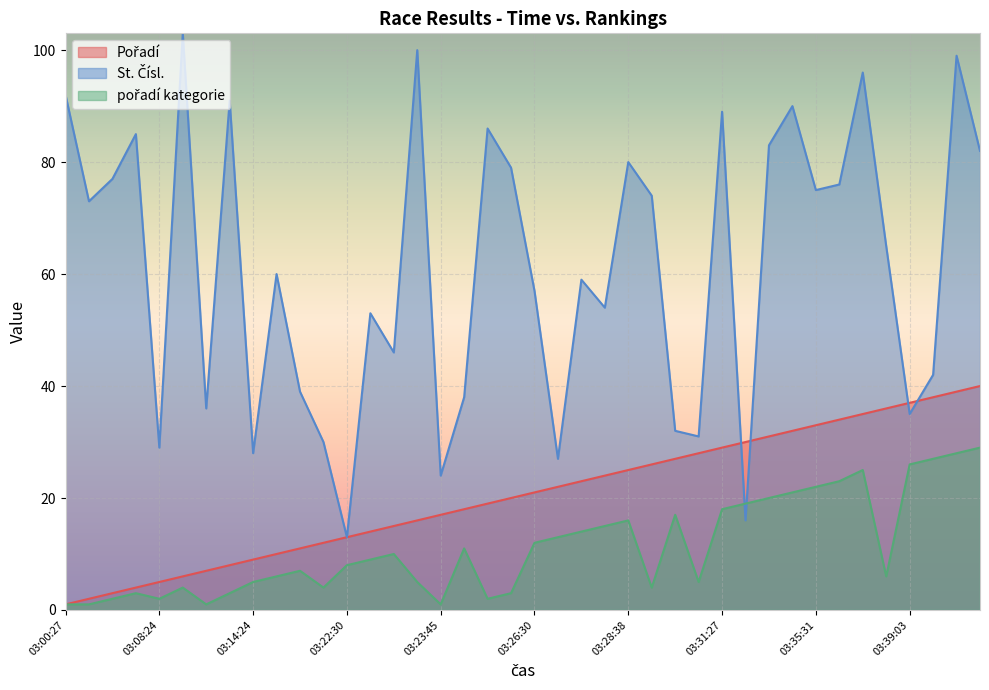

After their last crossing, which series has the higher values: Pořadí or St. Čísl.?

St. Čísl.